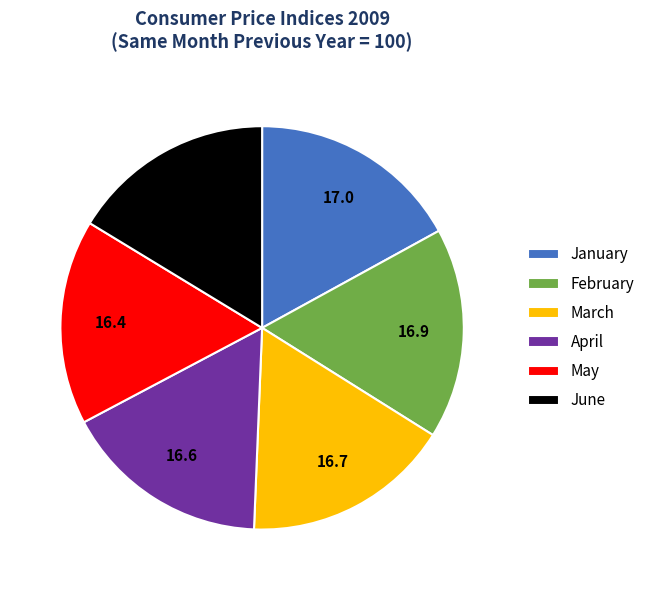

Is May the majority of the pie?

No